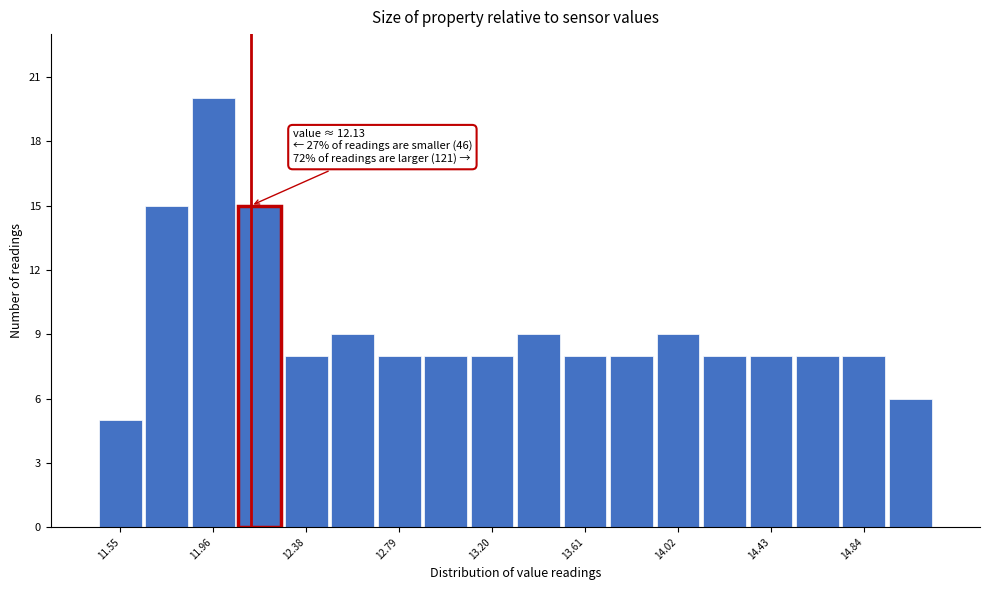

Which range on the x-axis has the tallest bar?

11.85 to 12.05